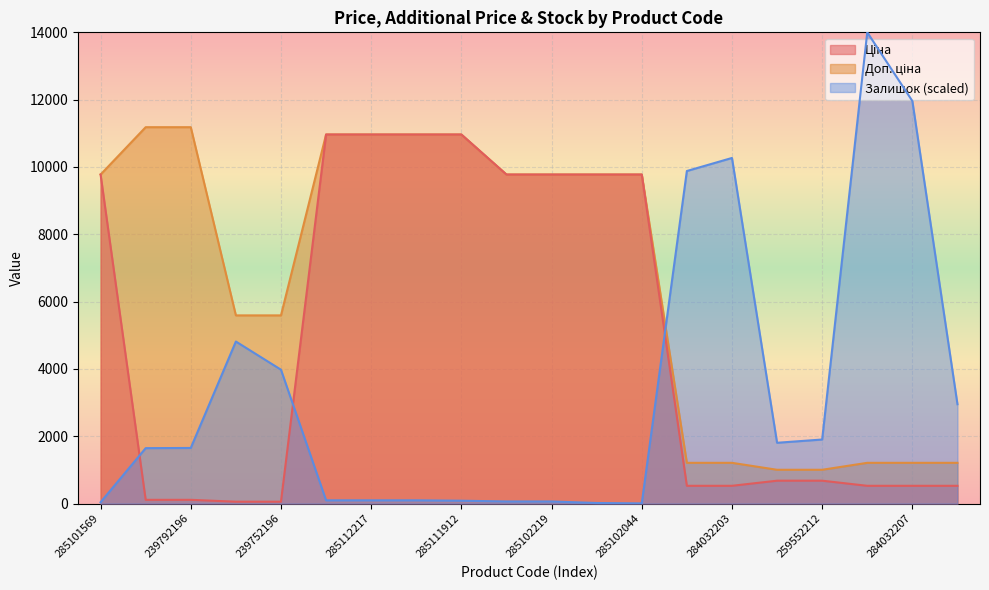

True or false: Залишок and Доп. ціна intersect in this chart.

True